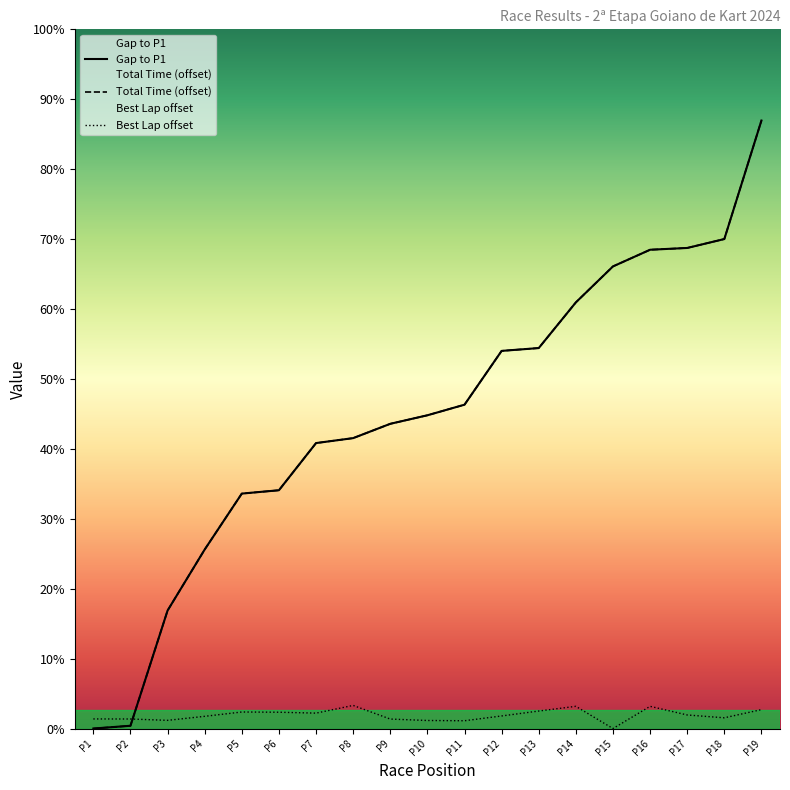

What is the difference between the maximum and minimum values in the Total Time (offset) series?

21.5